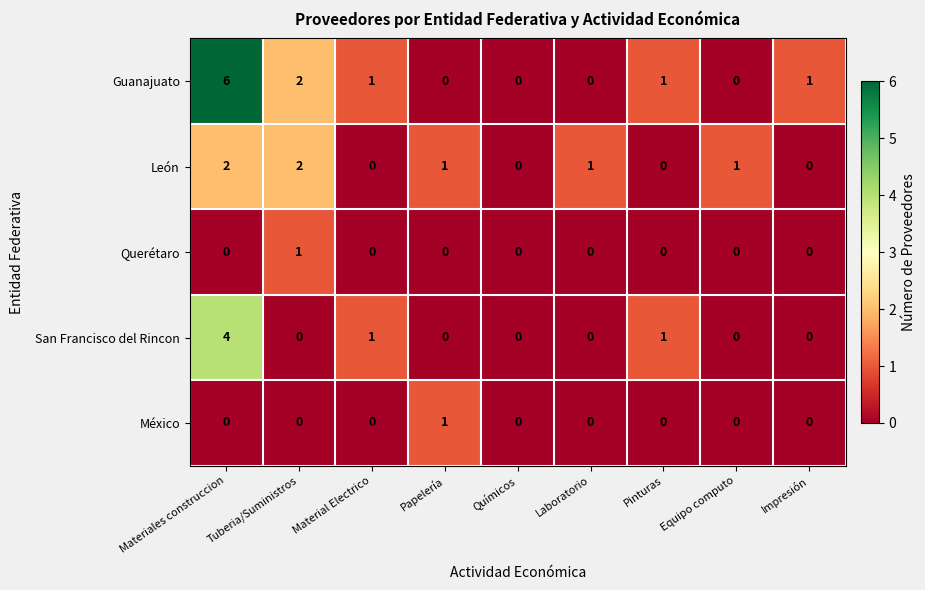

At which label does Guanajuato first exceed 1?

Materiales construccion